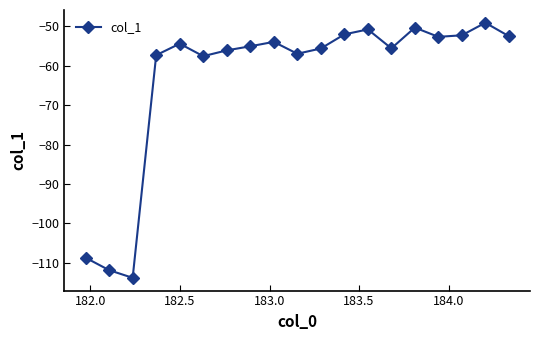

What is the value of the 3rd point from the left?

-113.8